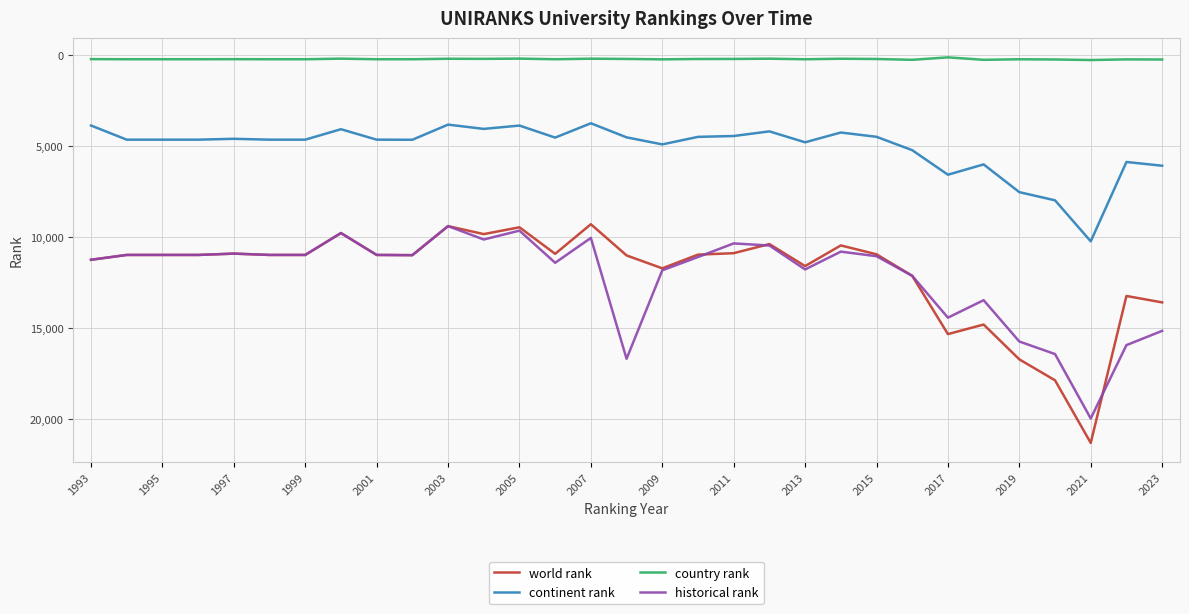

Which series has the widest spread of values?

world rank